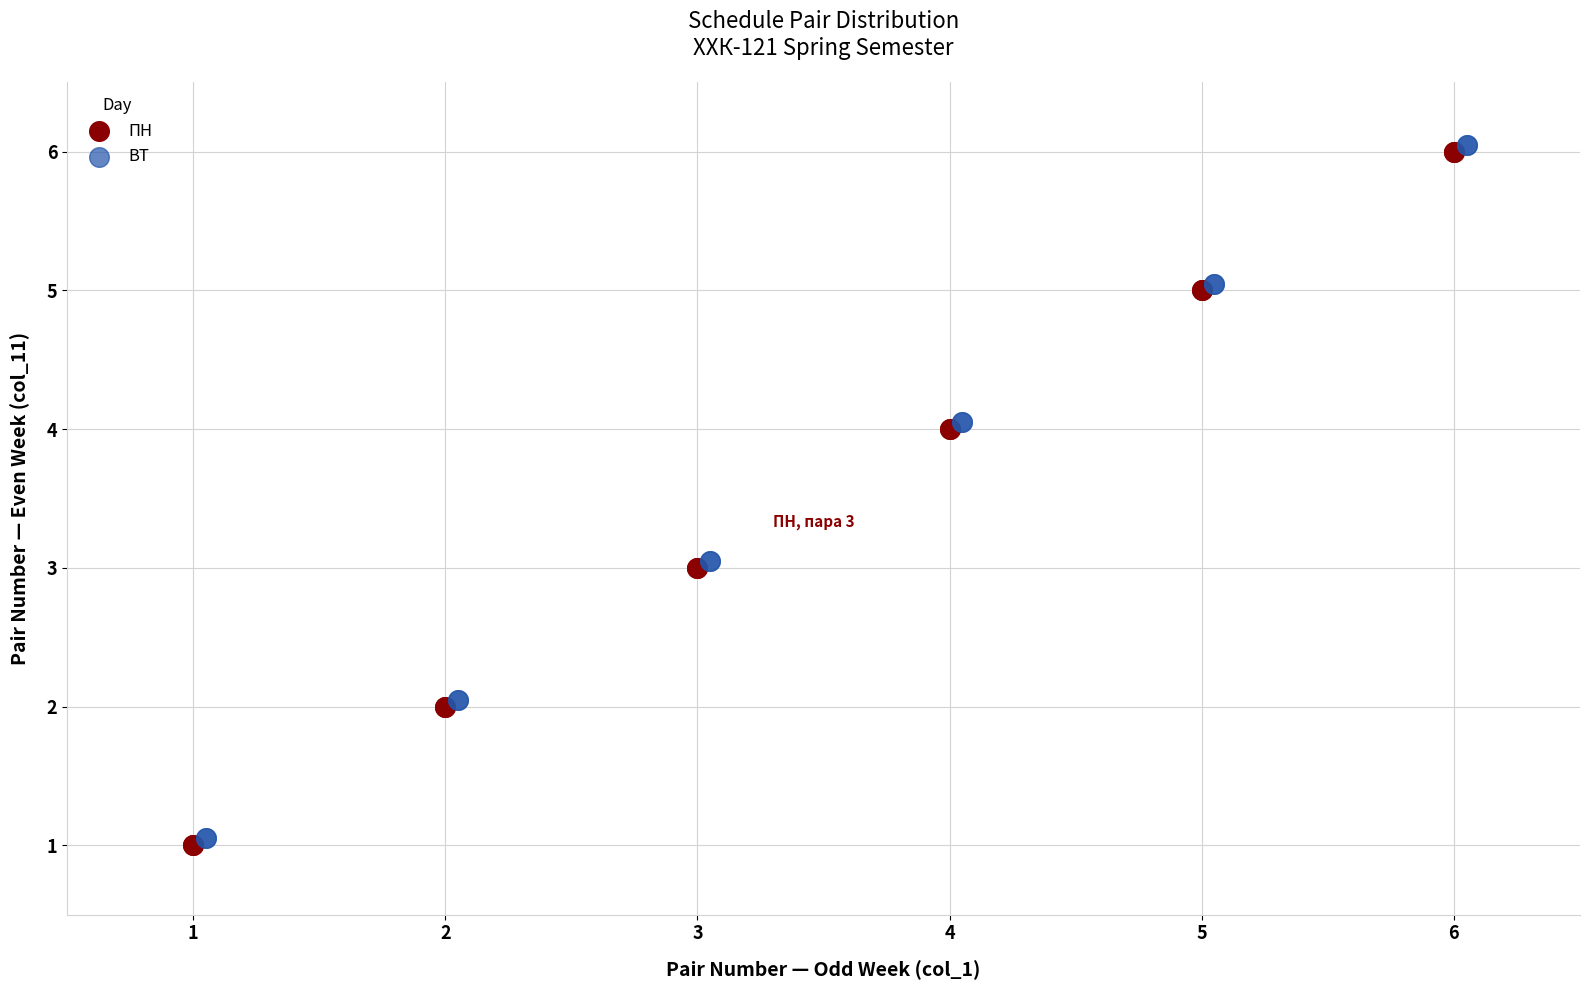

What are all the series names shown in the legend?

ПН, ВТ